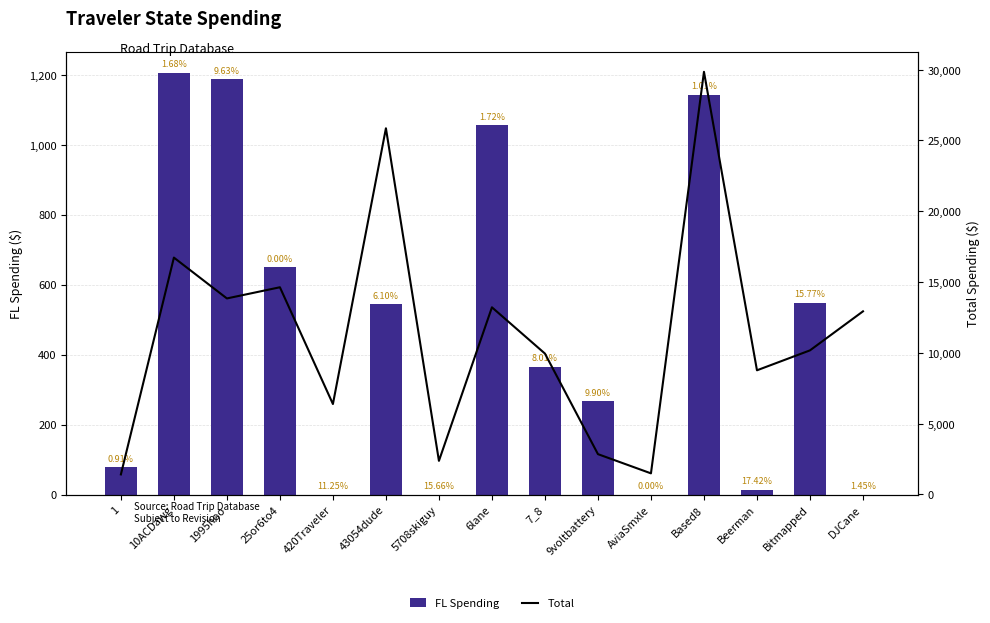

Are the bars horizontal?

No